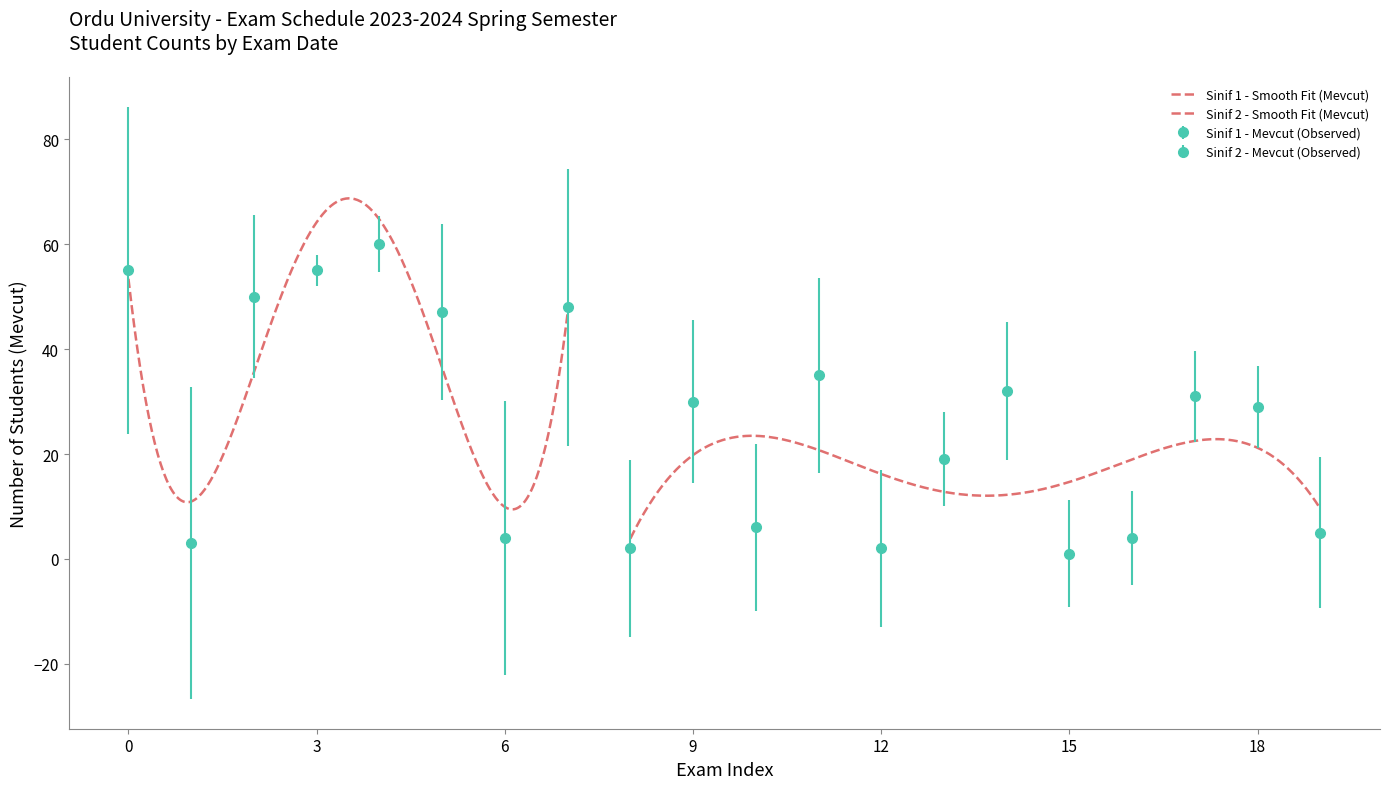

Count the Sinif (Class Year) values in the range 1 to 2.

20